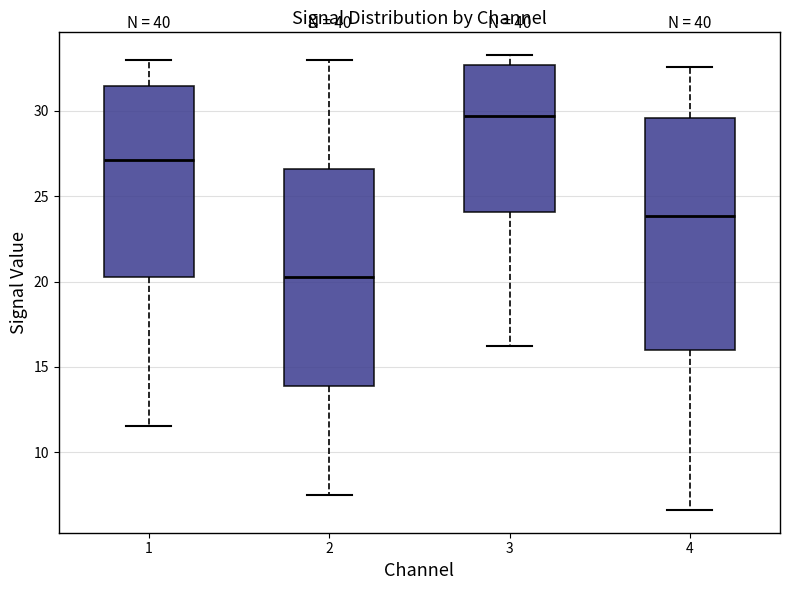

Which box has the lowest median line?

2